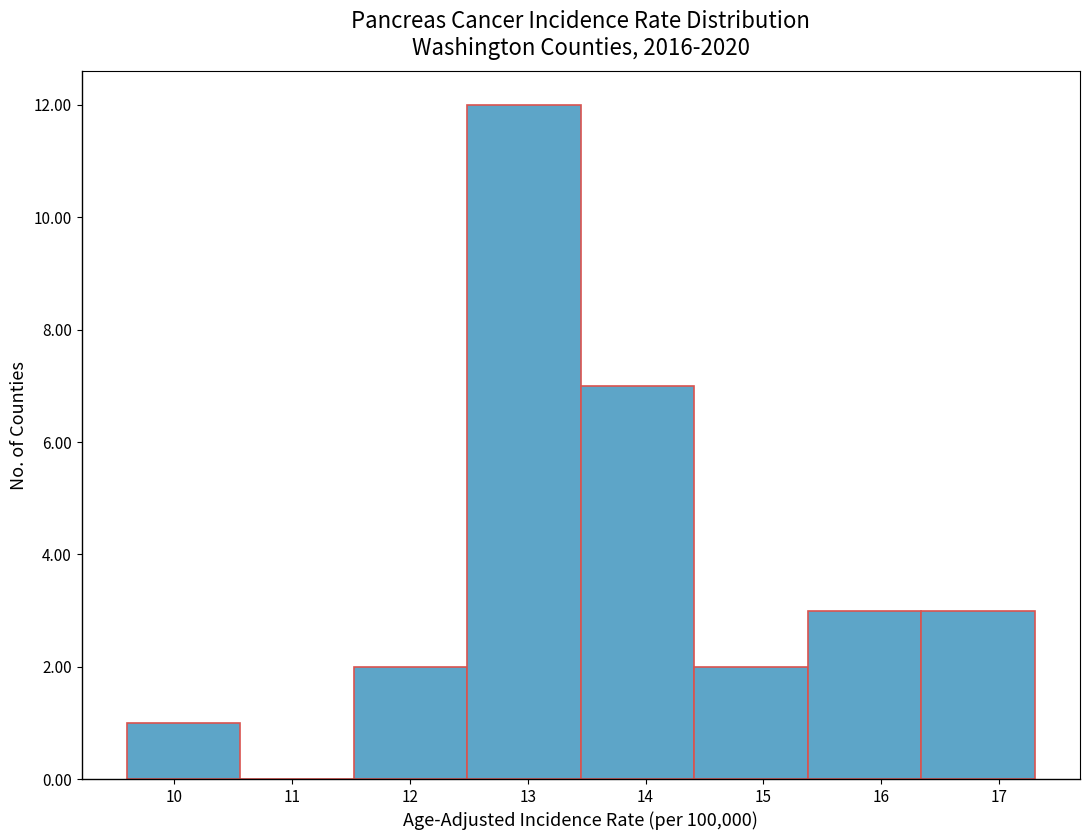

Reading left to right, list every bar in this chart as the range it spans on the x-axis followed by its height. Neither the bar edges nor the heights are printed on the chart, so give them approximately, as read against the axes.

9.6 to 10.6: 1
10.6 to 11.5: 0
11.5 to 12.5: 2
12.5 to 13.5: 12
13.5 to 14.4: 7
14.4 to 15.4: 2
15.4 to 16.3: 3
16.3 to 17.3: 3